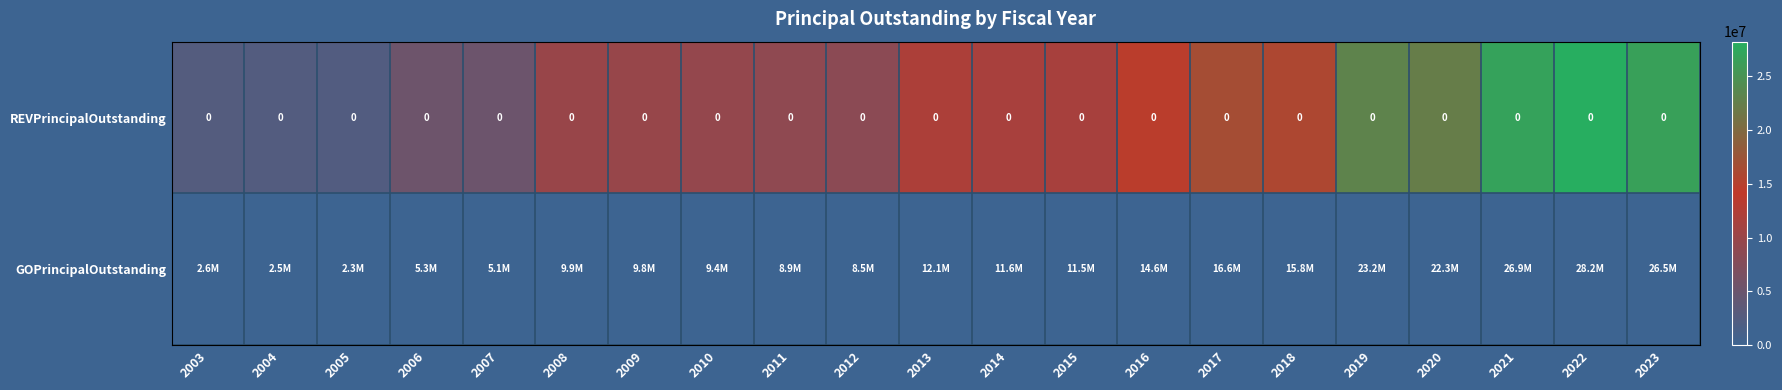

Is it true that REVPrincipalOutstanding equals 2450000 at 2004?

True